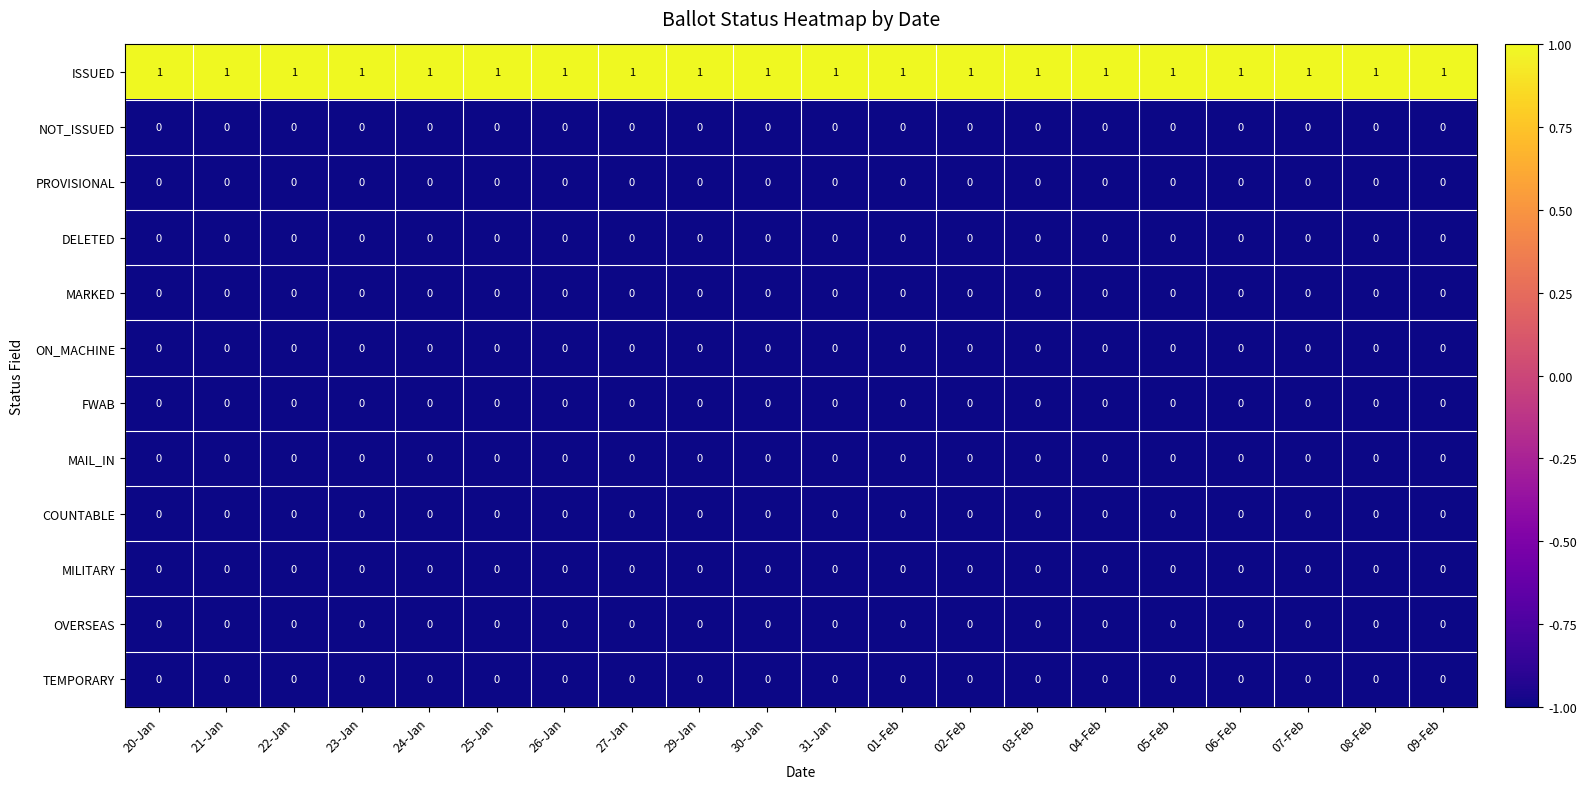

The OVERSEAS series shows 0 at 06-Feb. True or false?

True